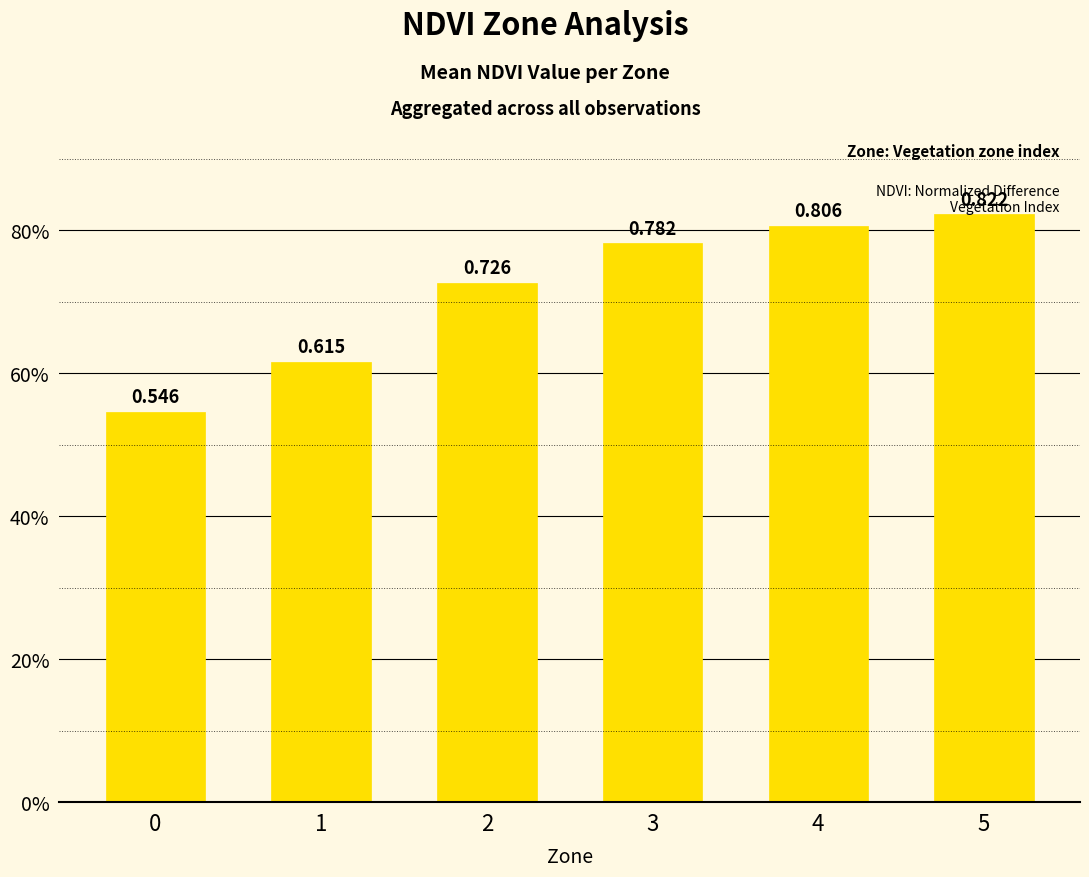

List the labels in order of value, largest first.

5, 4, 3, 2, 1, 0